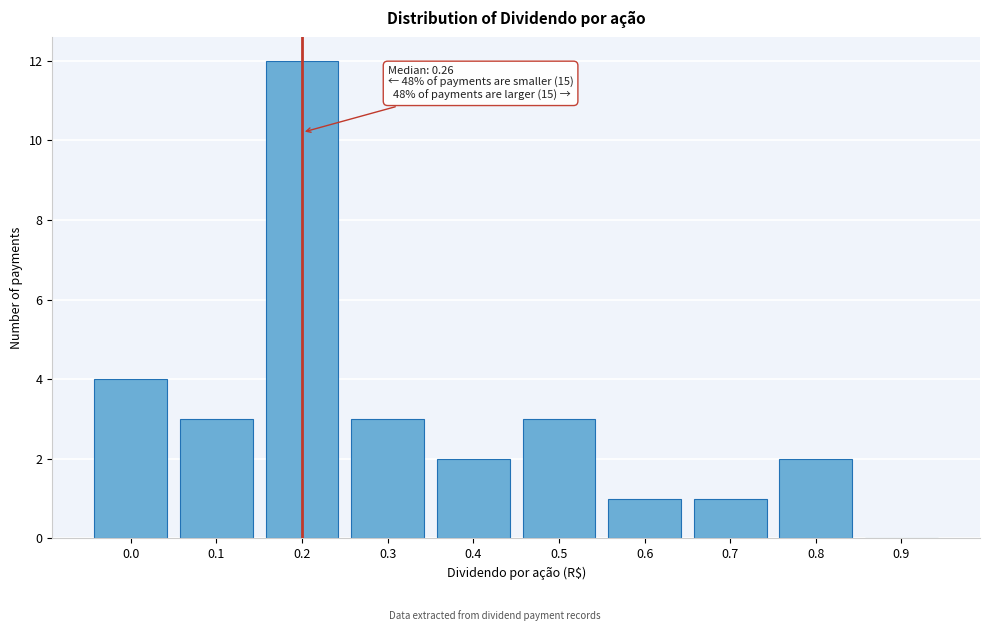

Reading right to left, extract all data points from this chart.

0.9=0	0.8=2	0.7=1	0.6=1	0.5=3	0.4=2	0.3=3	0.2=12	0.1=3	0.0=4